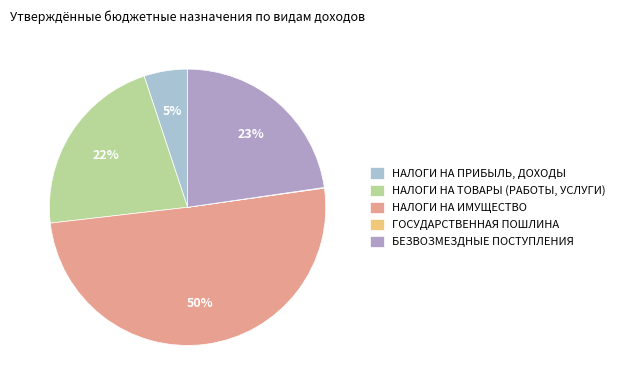

Is the sum of НАЛОГИ НА ИМУЩЕСТВО and НАЛОГИ НА ПРИБЫЛЬ, ДОХОДЫ greater than half?

Yes